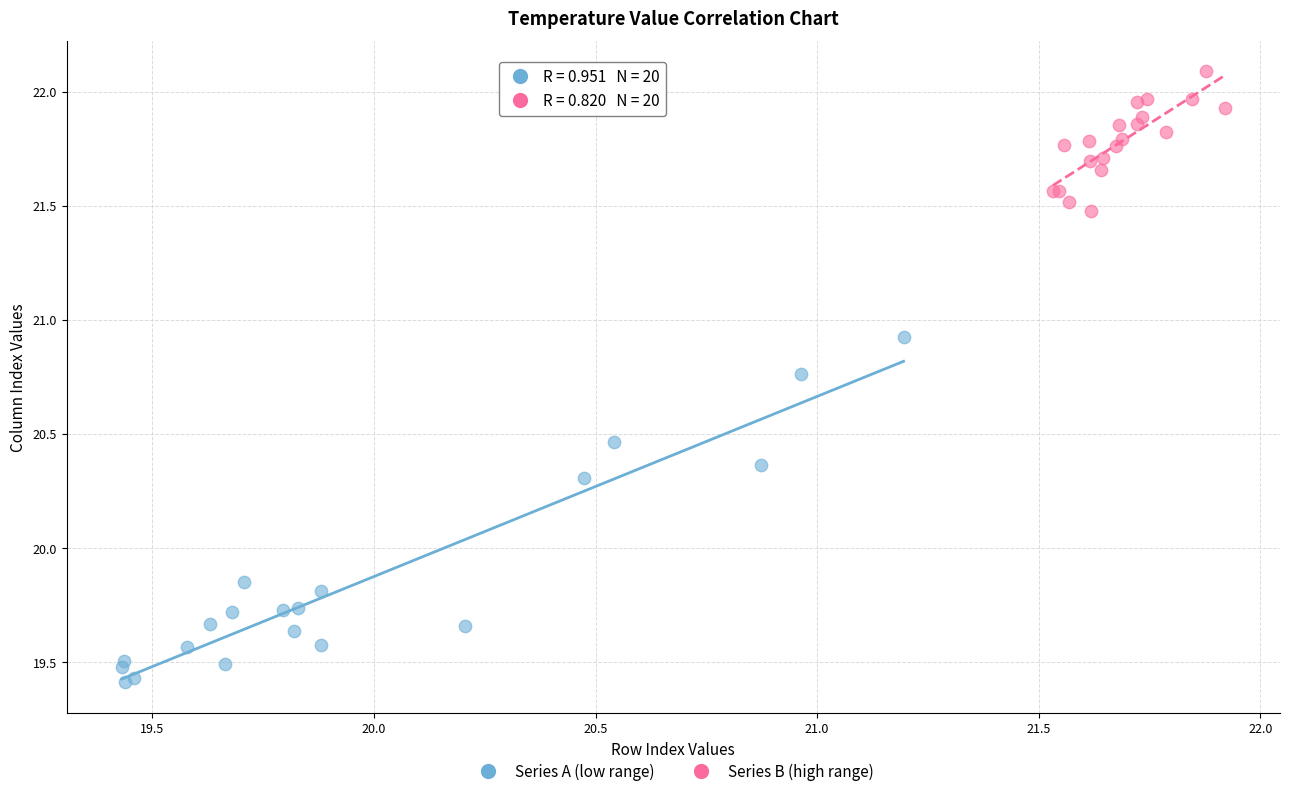

Which series has the largest Y range (max minus min)?

Series A (low range)